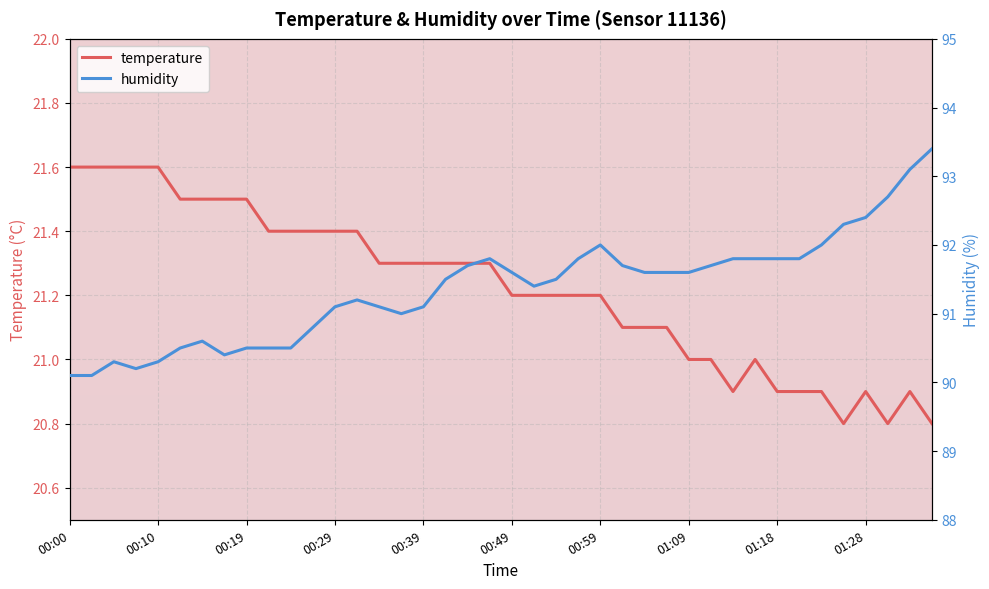

Between 19 and 29, which is larger?

19